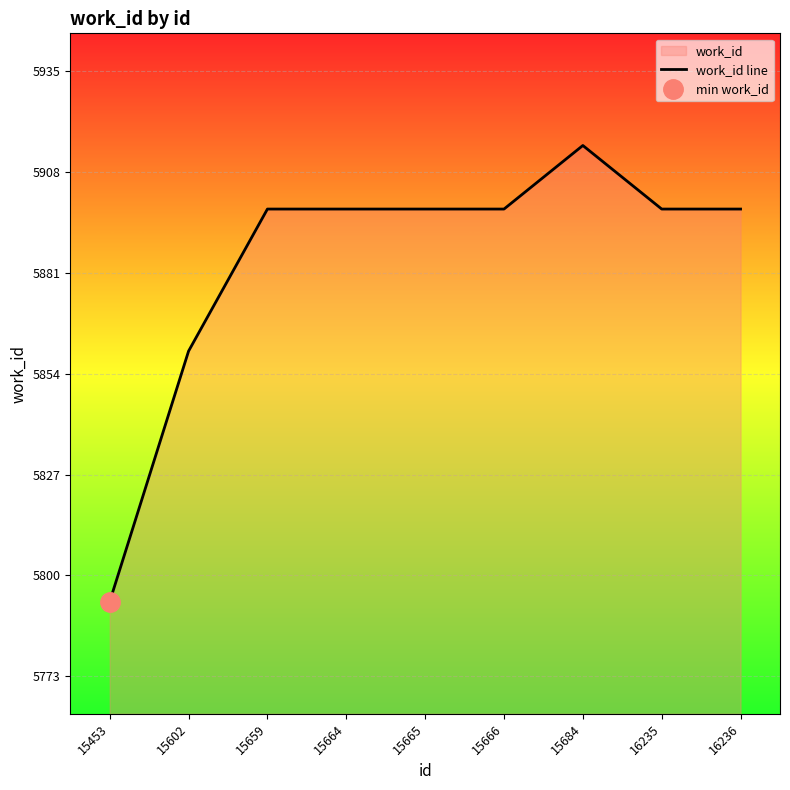

At which category does the chart reach its peak across all series?

15684